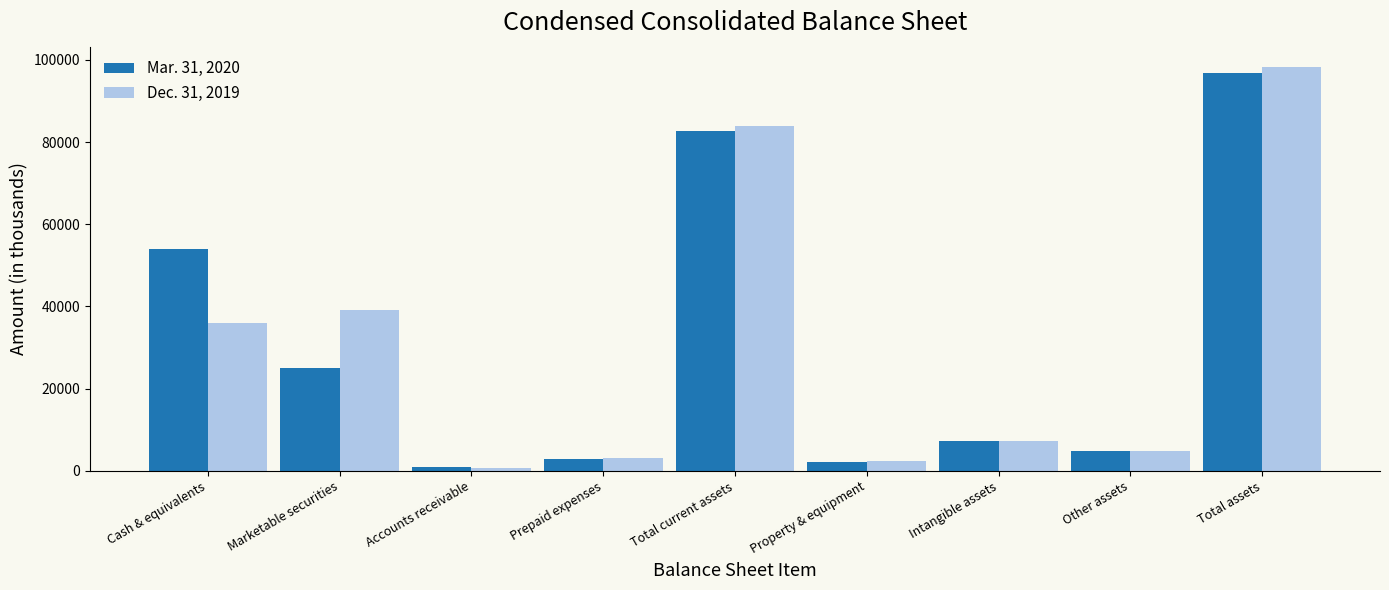

Reading left to right, transcribe all the data shown in this chart.

Mar. 31, 2020: Cash & equivalents=53992	Marketable securities=25013	Accounts receivable=933	Prepaid expenses=2776	Total current assets=82714	Property & equipment=2187	Intangible assets=7180	Other assets=4731	Total assets=96812
Dec. 31, 2019: Cash & equivalents=35937	Marketable securities=39078	Accounts receivable=704	Prepaid expenses=3118	Total current assets=83803	Property & equipment=2470	Intangible assets=7199	Other assets=4825	Total assets=98297